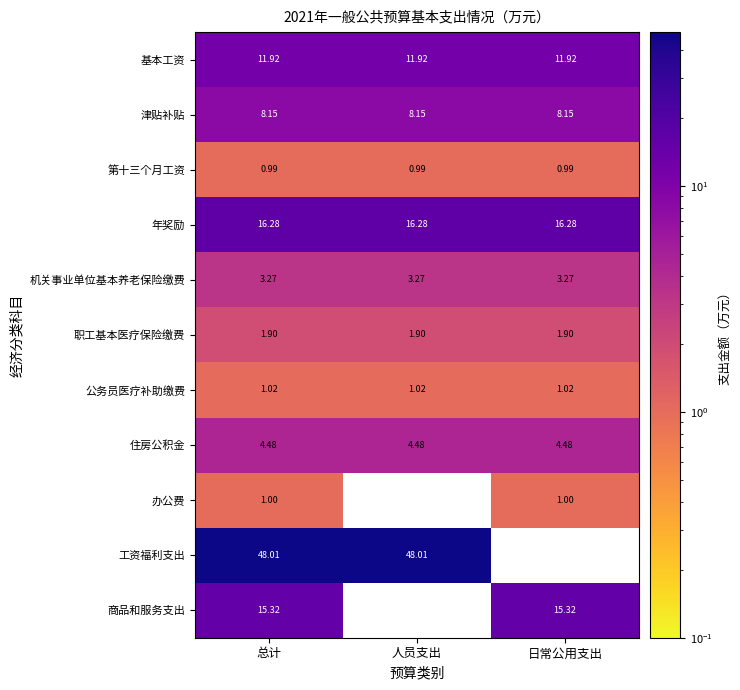

What is the approximate value of 公务员医疗补助缴费 at 日常公用支出?

1.0